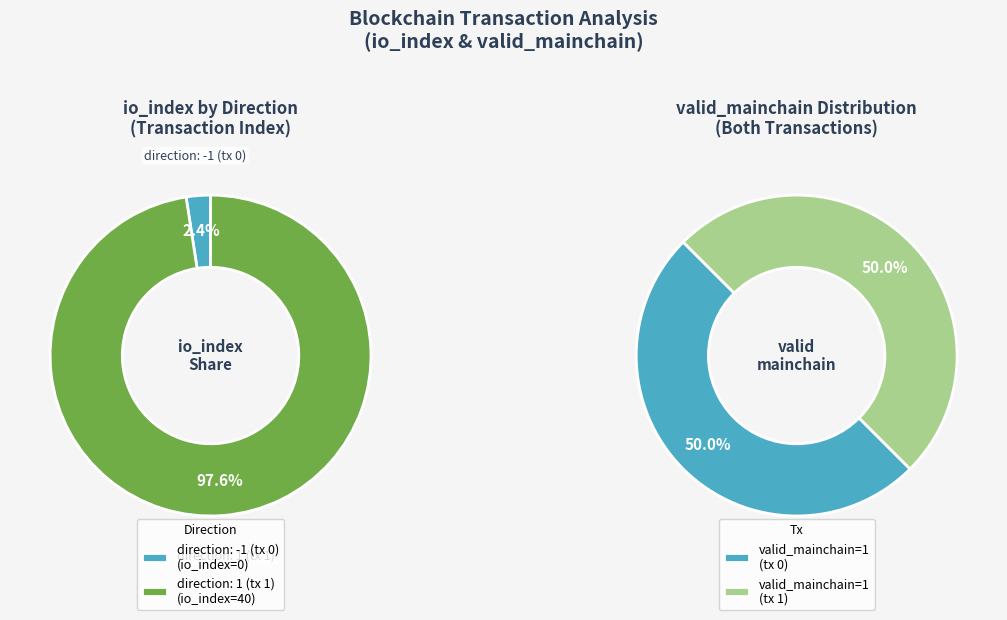

What percentage do direction: 1 (tx 1) and direction: -1 (tx 0) together represent?

100.0%